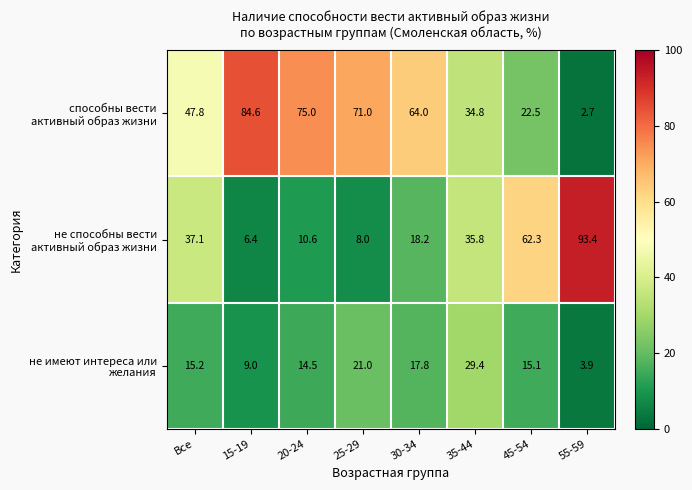

At how many categories does at least one series exceed 59?

6